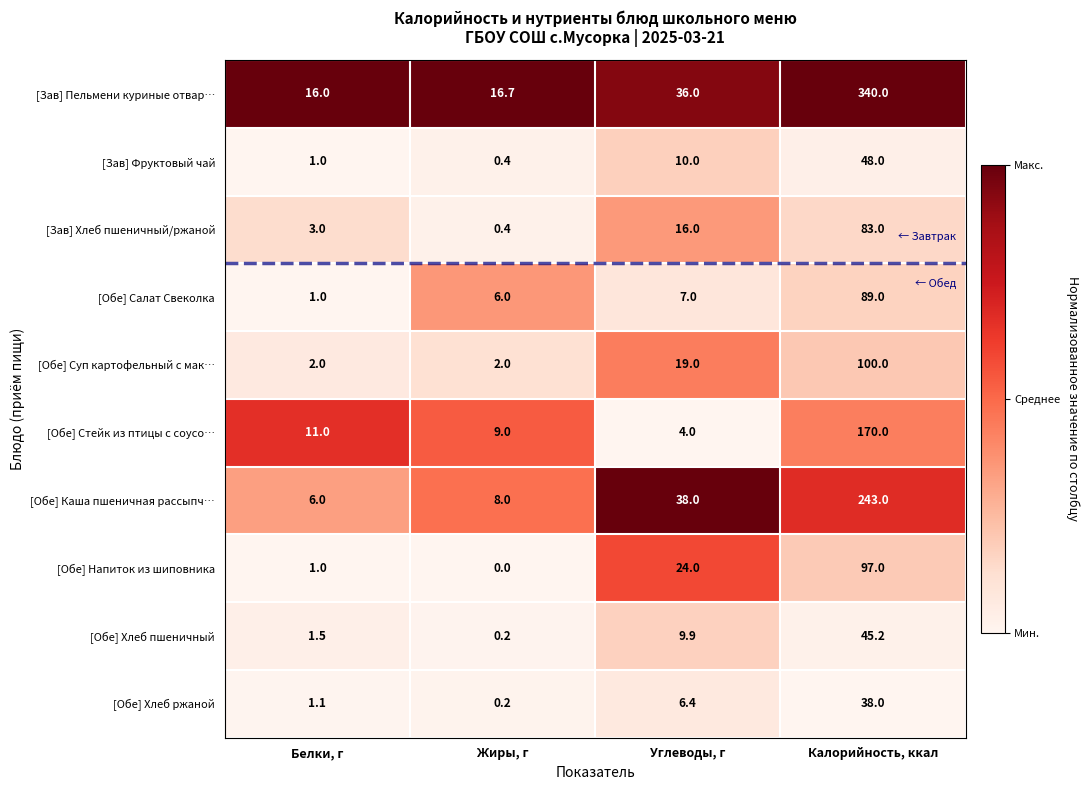

Which category has the highest value in the [Зав] Пельмени куриные отвар… series?

Калорийность, ккал